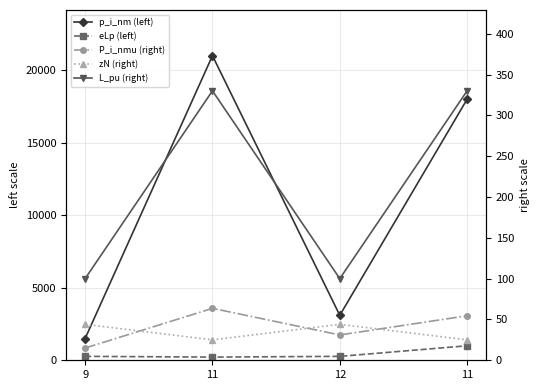

Count the number of data series in this chart.

5